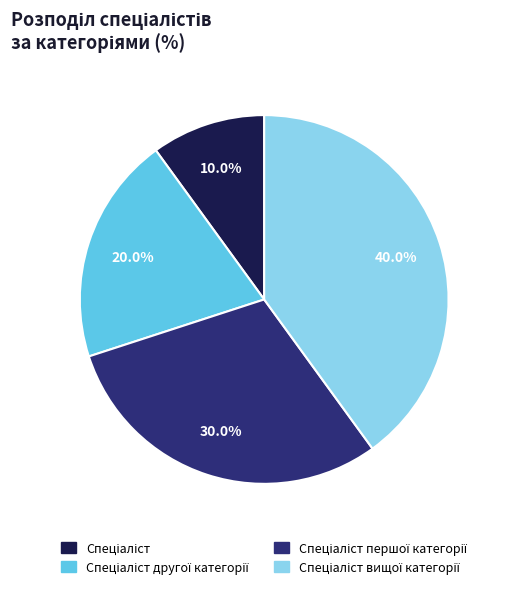

Is there a majority slice in this chart?

No